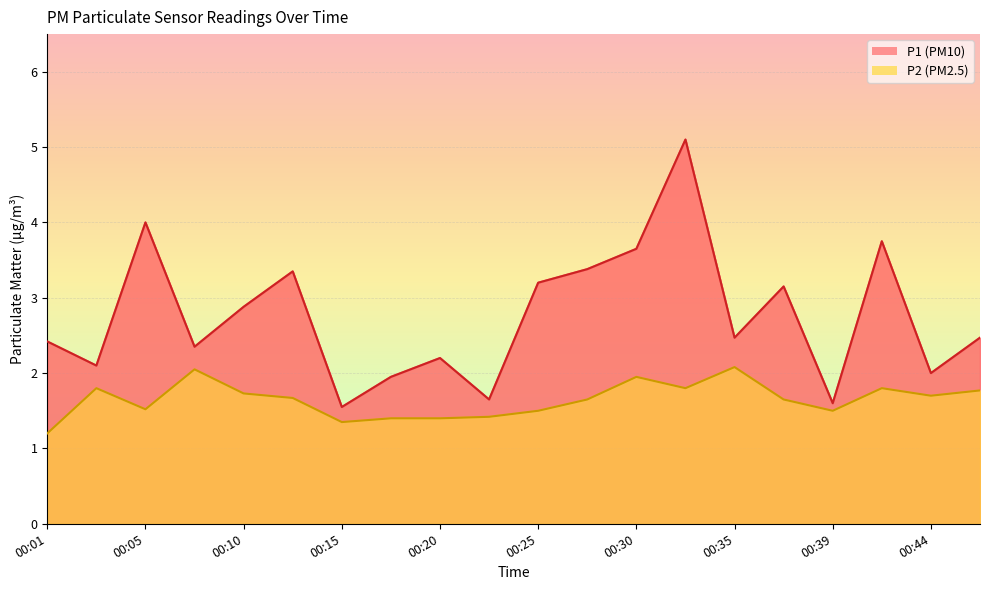

At which category is the sum across all series the highest?

00:32